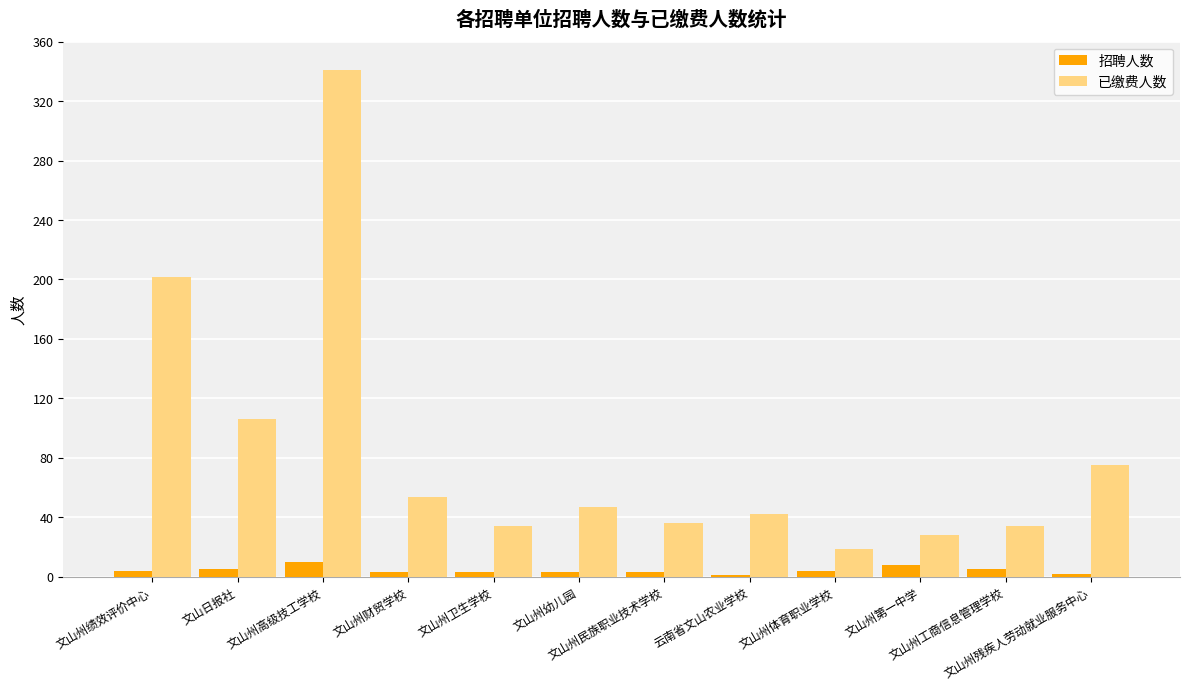

What value does the 已缴费人数 series have at 文山日报社?

106